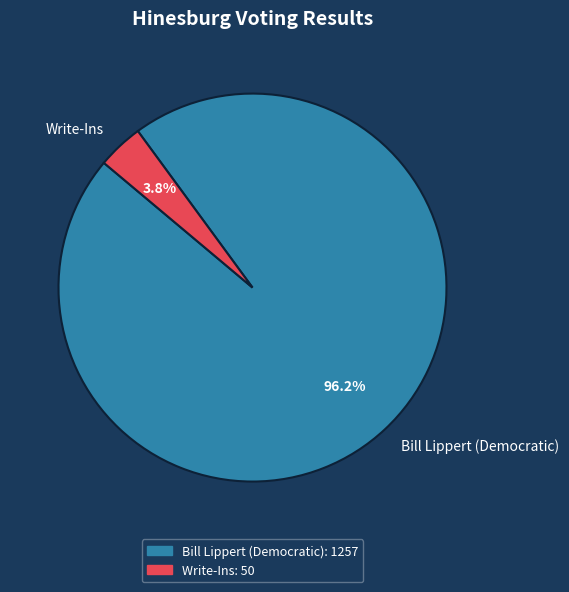

Is there any slice that represents more than half of the pie?

Yes